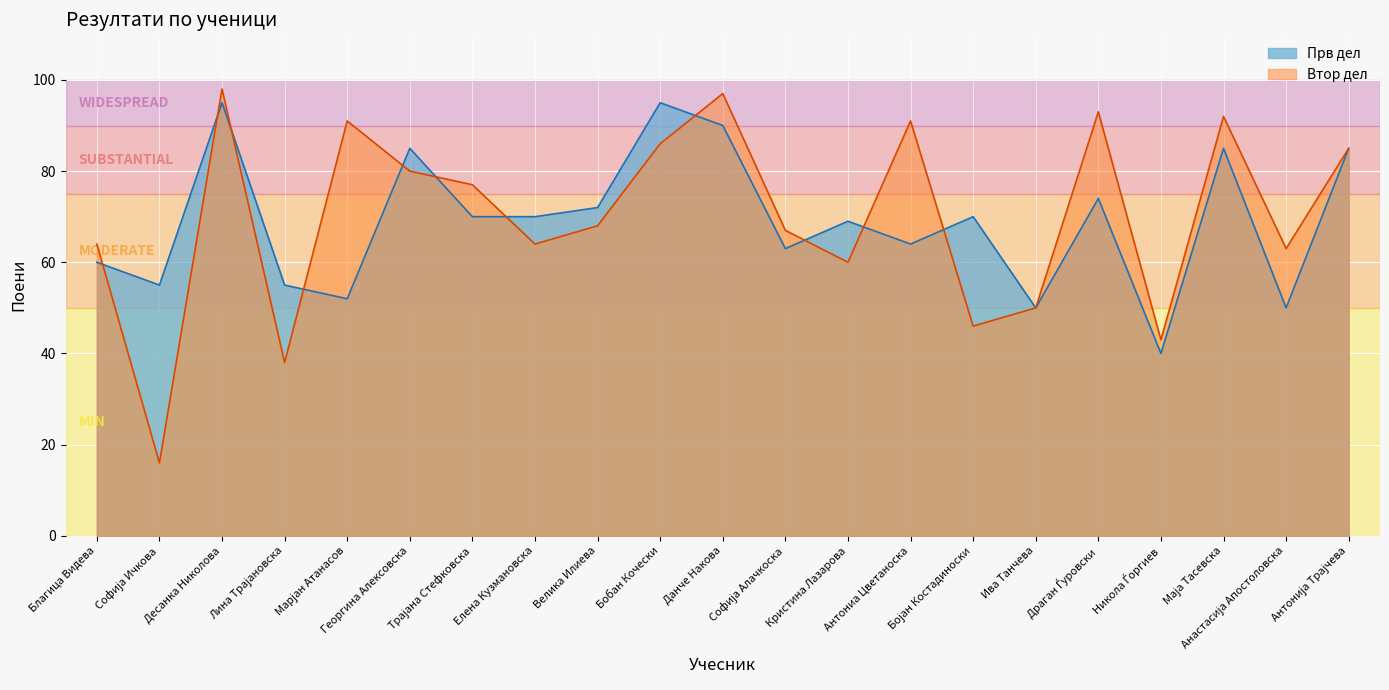

Rank the series by their average value, from lowest to highest.

Прв дел, Втор дел